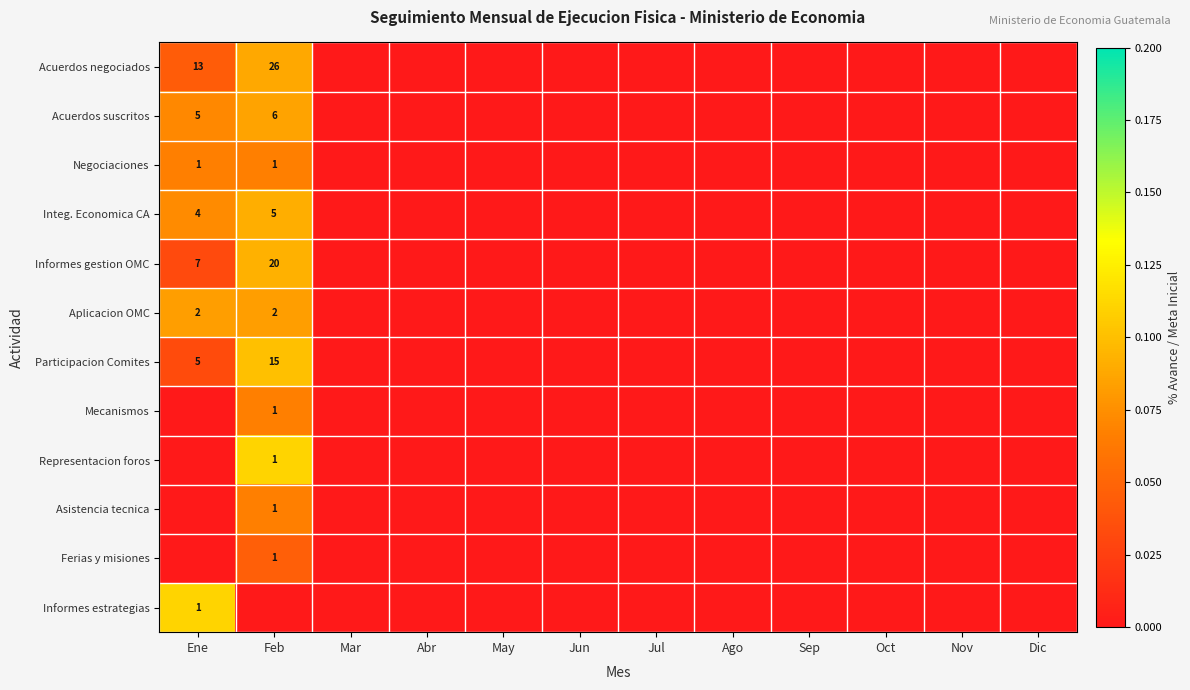

Which category has the highest value across all series?

Feb